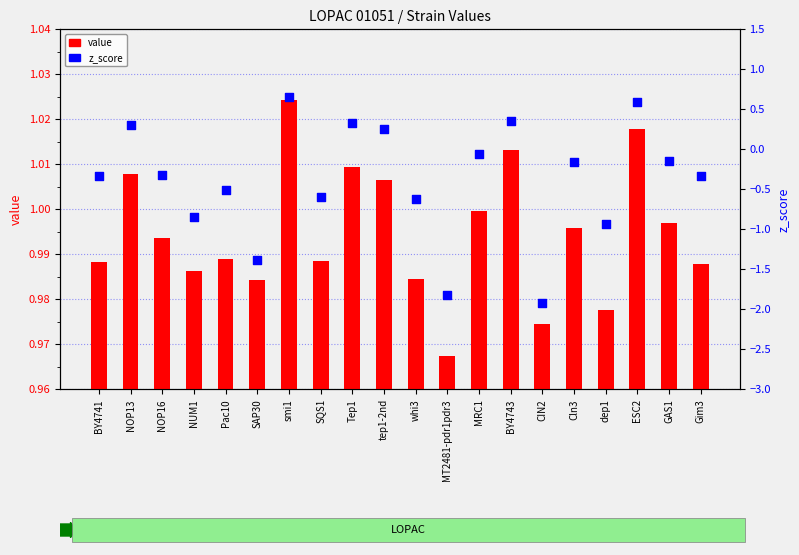

Which series reaches the maximum Y coordinate?

value